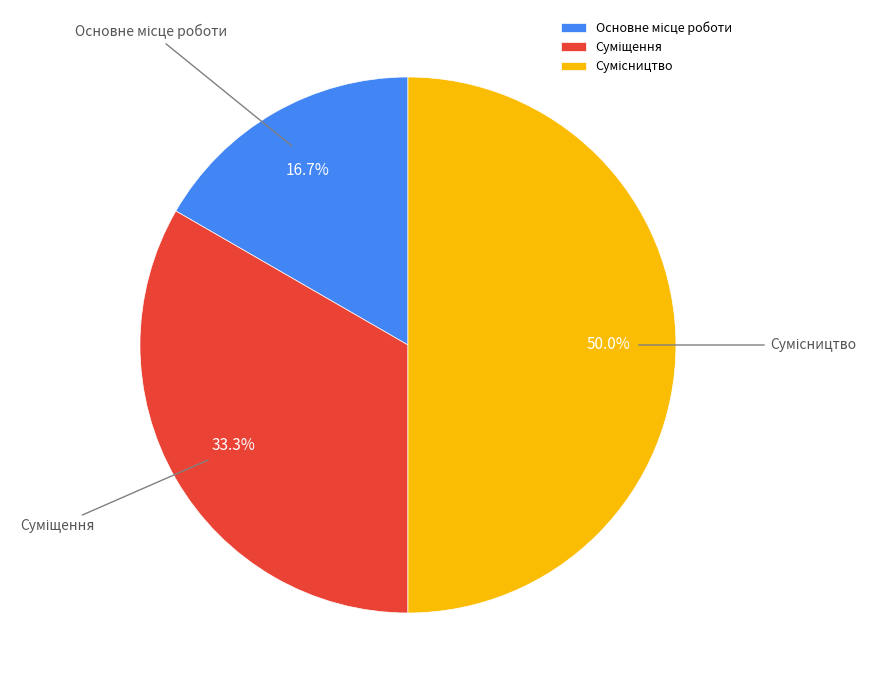

The Суміщення slice represents 33% of the pie. True or false?

True